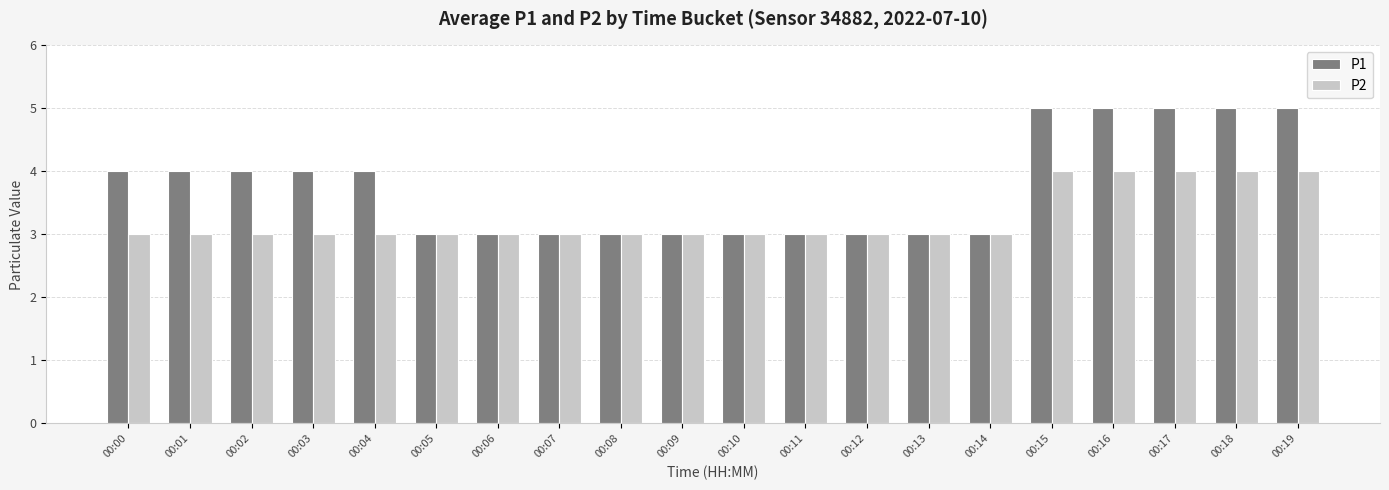

What is the value of the P1 bar at the 15th from the left?

3